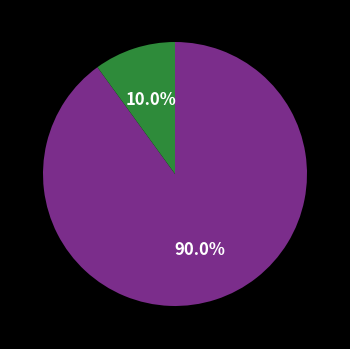

Does any single category account for the majority?

Yes